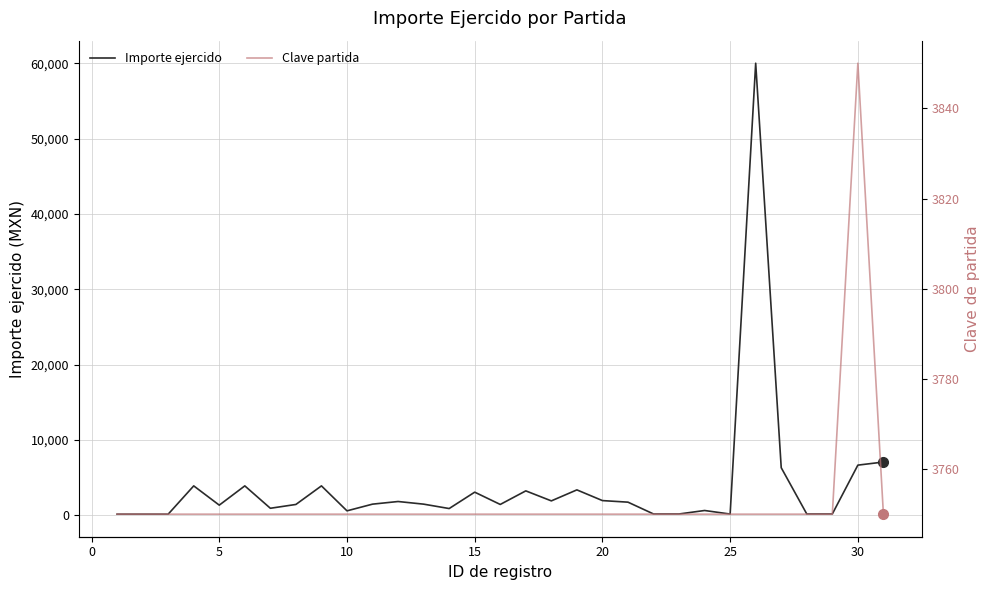

What is the maximum value for Importe ejercido?

59993.0